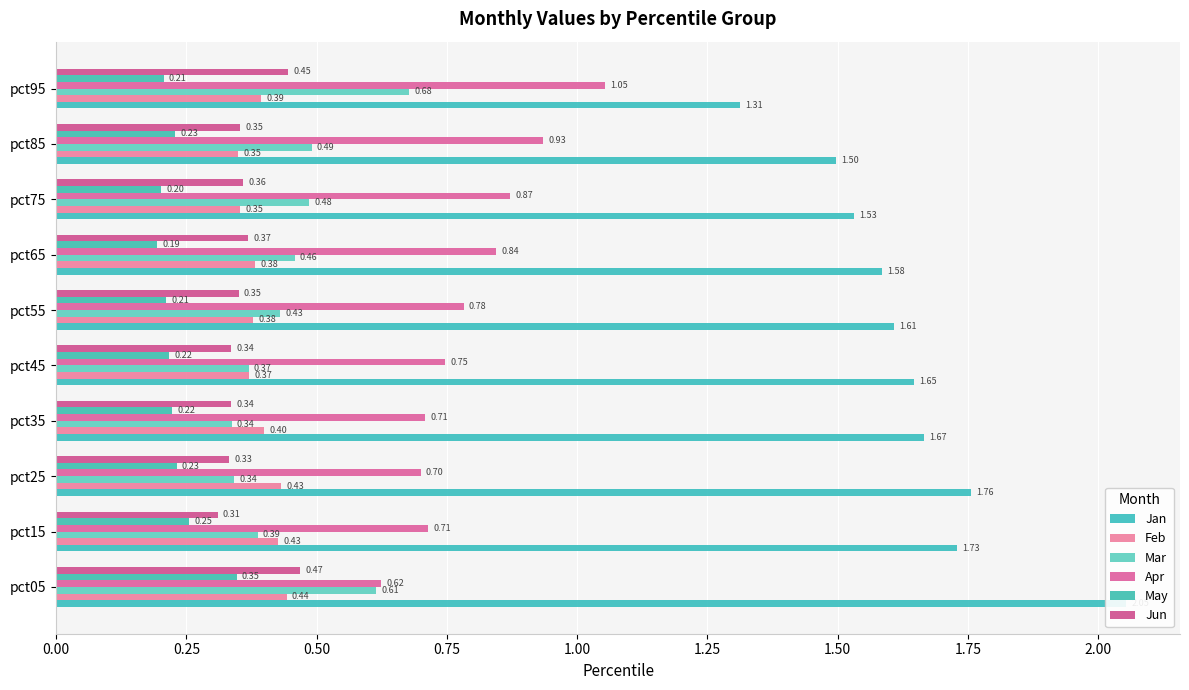

Which series changed the most between pct75 and pct85?

Apr